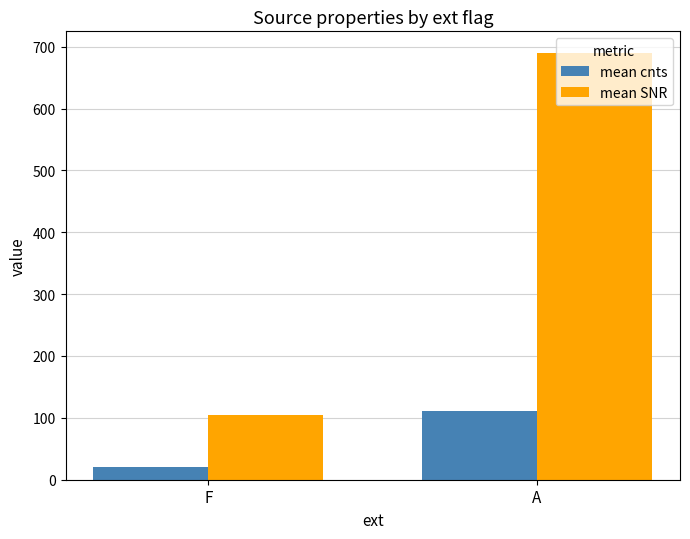

Where is mean cnts nearest to the value 66?

F